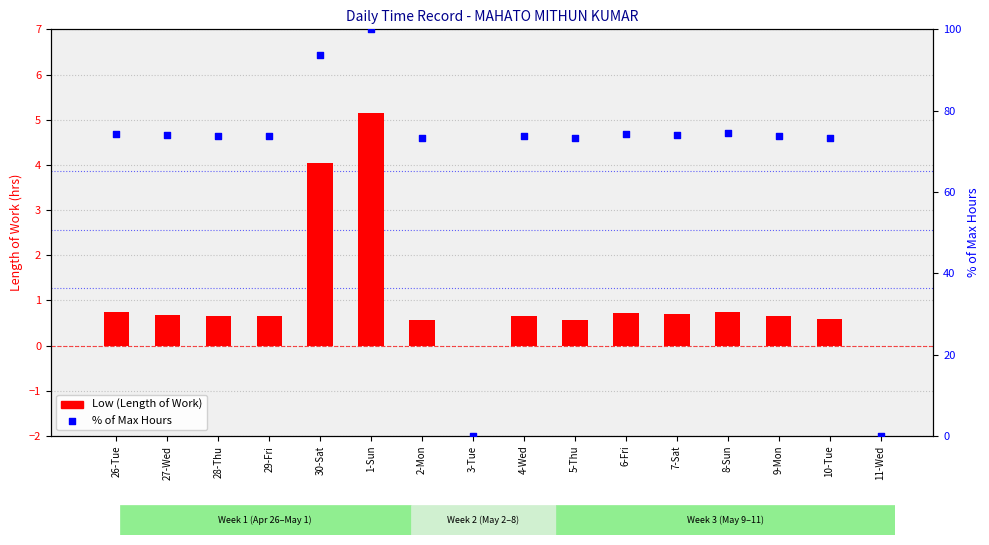

At which category is the sum across all series the highest?

1-Sun